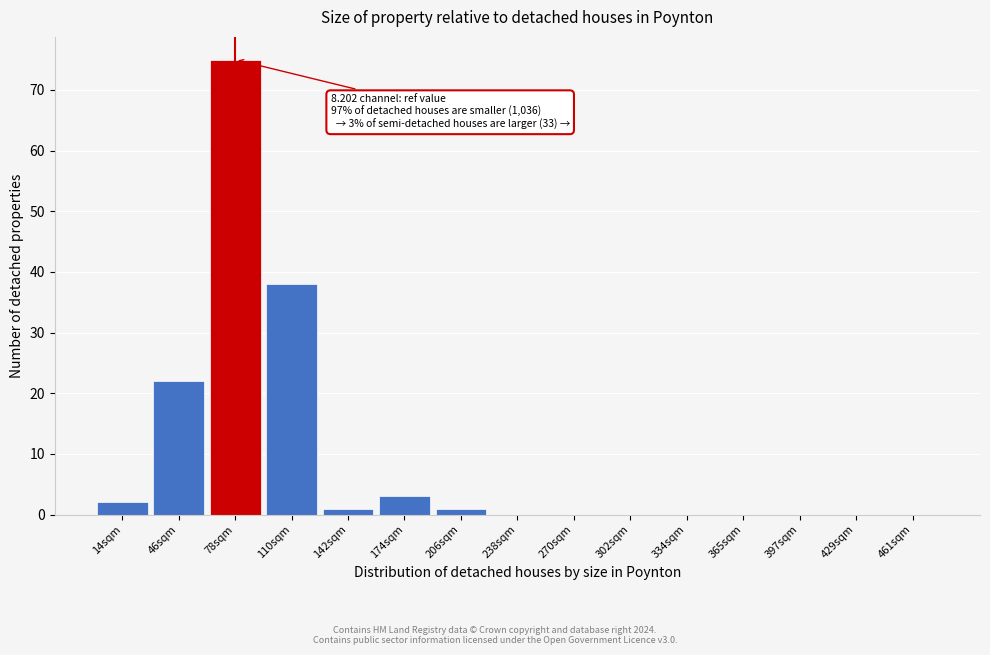

Reading left to right, what are all the values shown in this chart?

14sqm=2	46sqm=22	78sqm=75	110sqm=38	142sqm=1	174sqm=3	206sqm=1	238sqm=0	270sqm=0	302sqm=0	334sqm=0	365sqm=0	397sqm=0	429sqm=0	461sqm=0